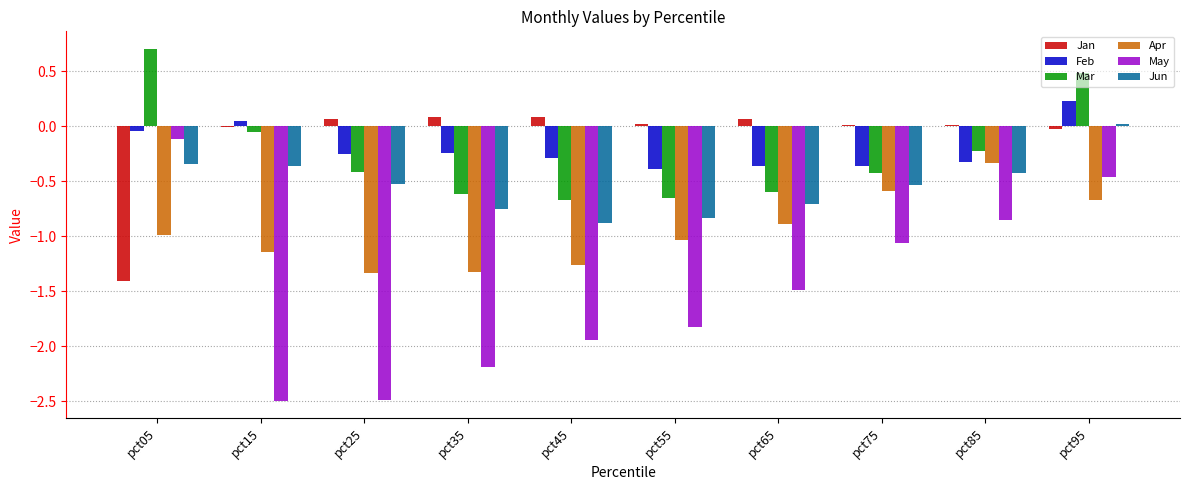

Is the value of Feb at pct35 greater than the value of Apr at pct95?

Yes